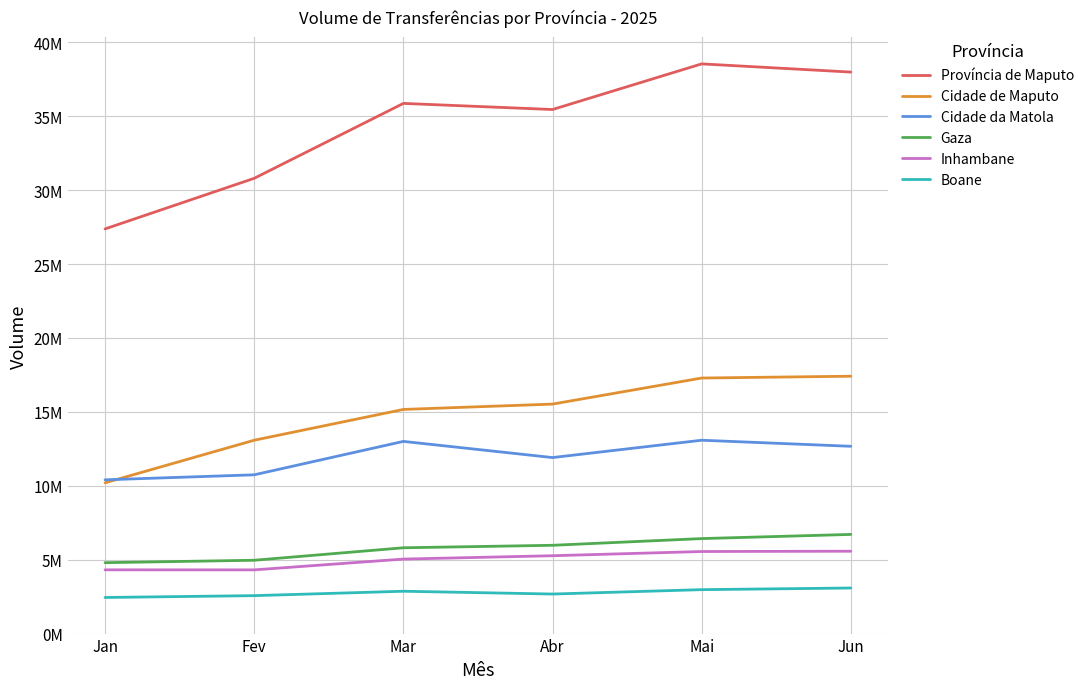

Is it true that Inhambane equals 4312759 at Jan?

True